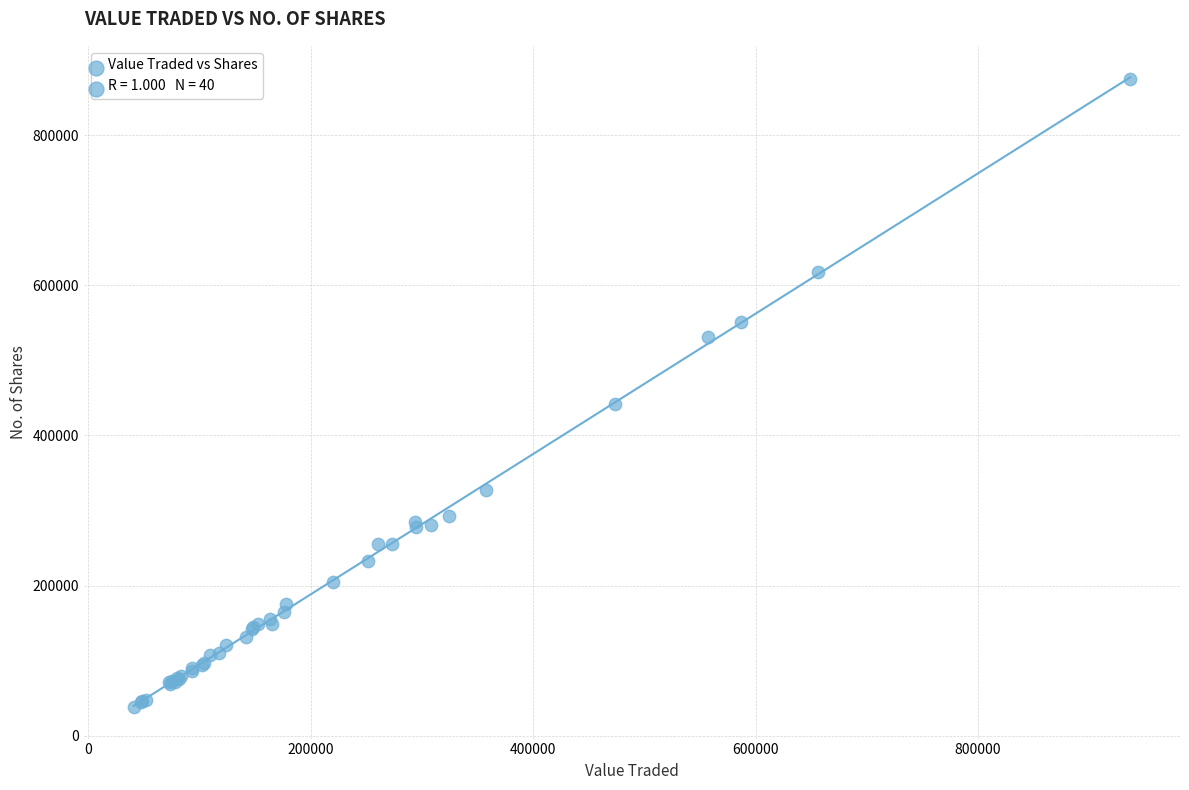

What Y value in the scatter plot is closest to 456127?

441979